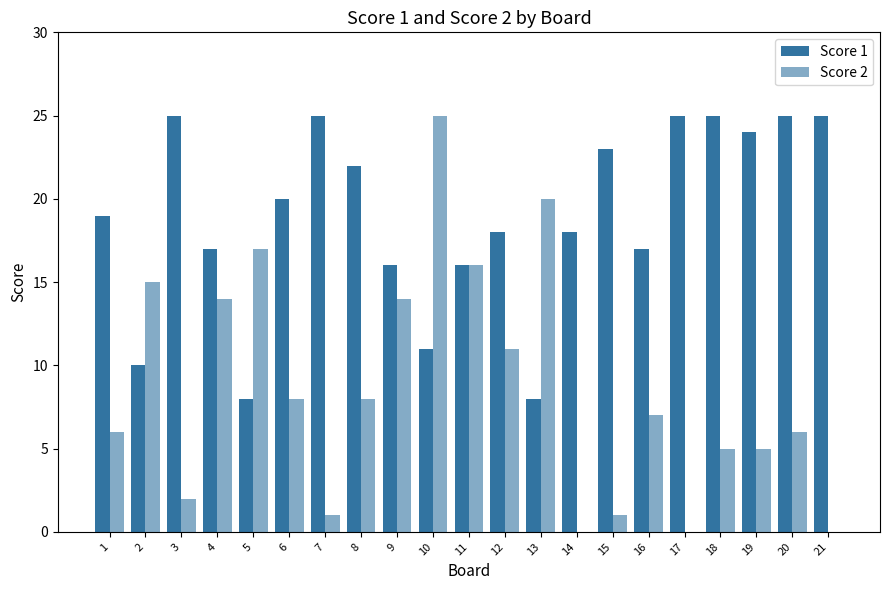

How many groups of bars are there?

21